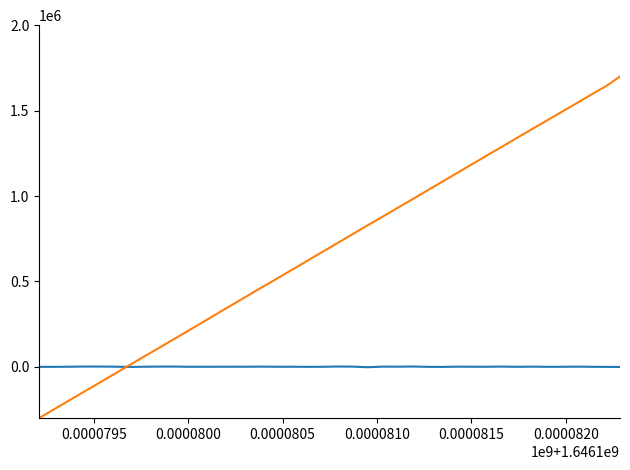

What is the maximum value shown in the chart?

1700000.0